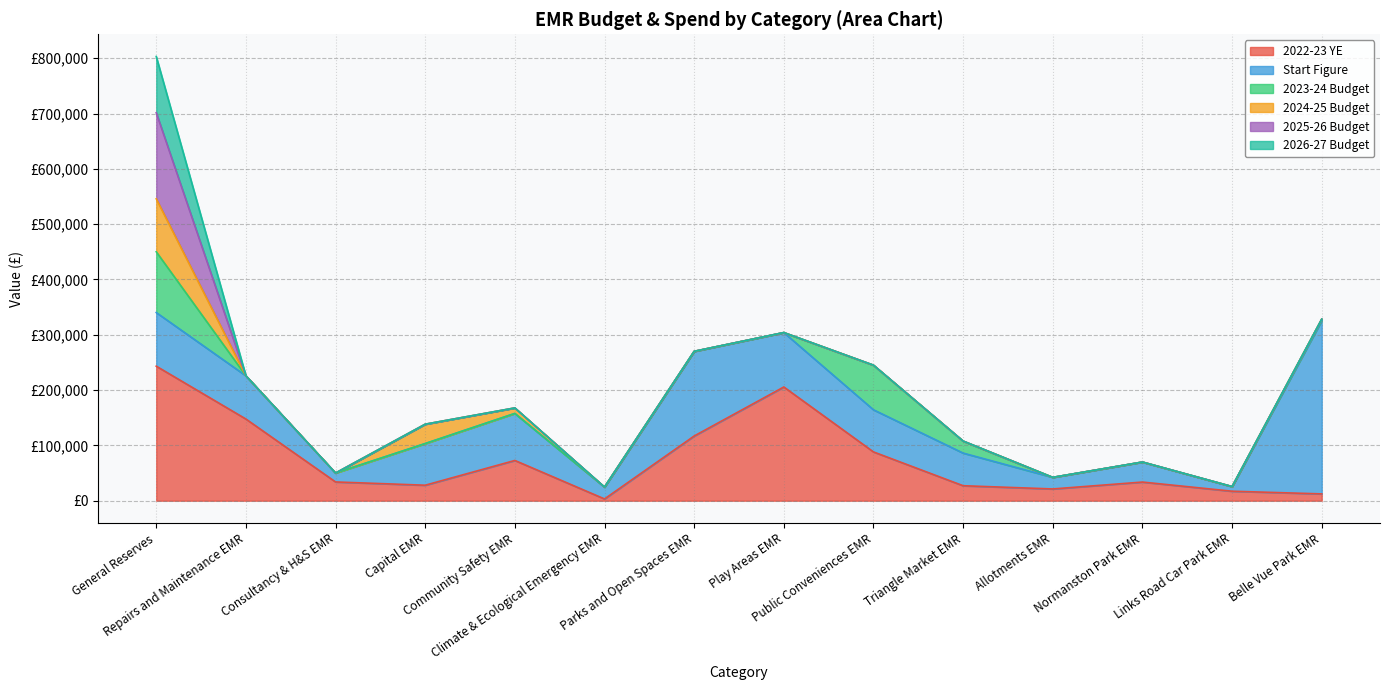

Rank the categories by 2024-25 Budget value from highest to lowest.

General Reserves, Capital EMR, Community Safety EMR, Normanston Park EMR, Links Road Car Park EMR, Belle Vue Park EMR, Triangle Market EMR, Allotments EMR, Consultancy & H&S EMR, Parks and Open Spaces EMR, Public Conveniences EMR, Climate & Ecological Emergency EMR, Repairs and Maintenance EMR, Play Areas EMR